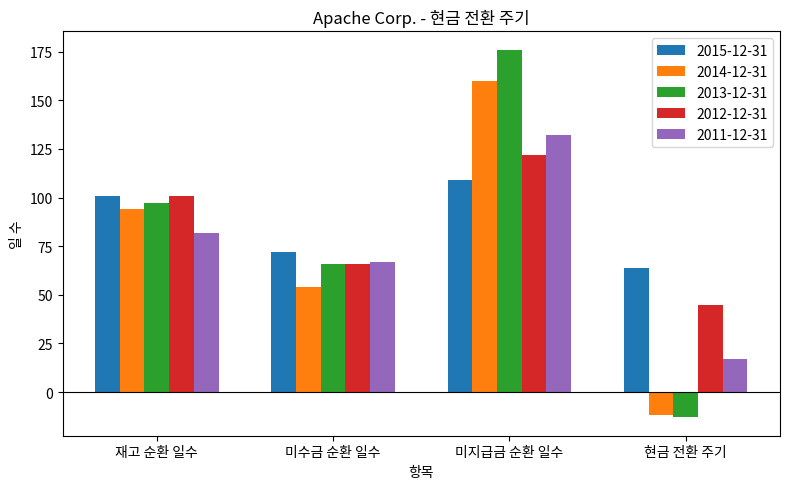

At which category is the sum across all series the highest?

미지급금 순환 일수